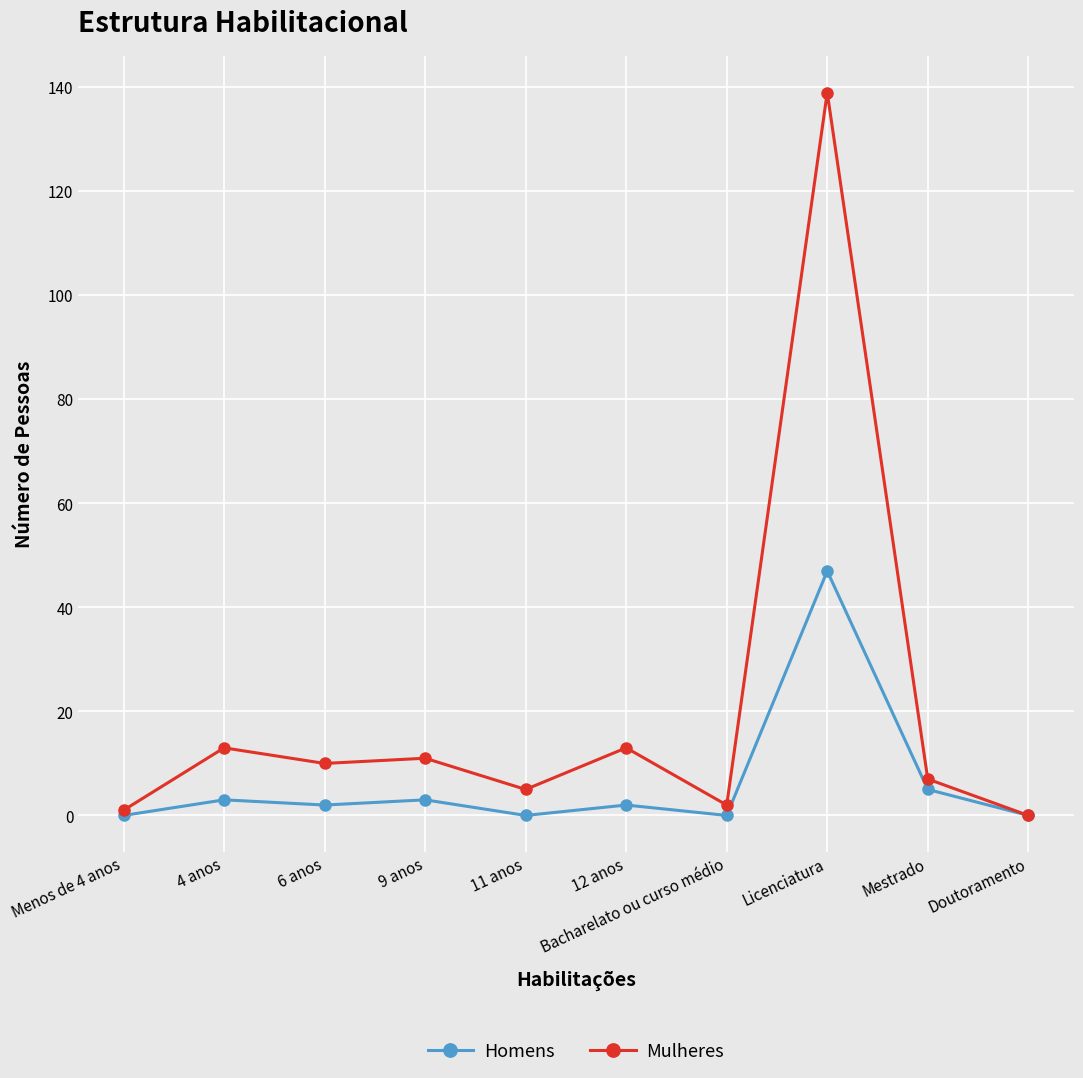

Is it true that Mulheres equals 139 at Licenciatura?

True